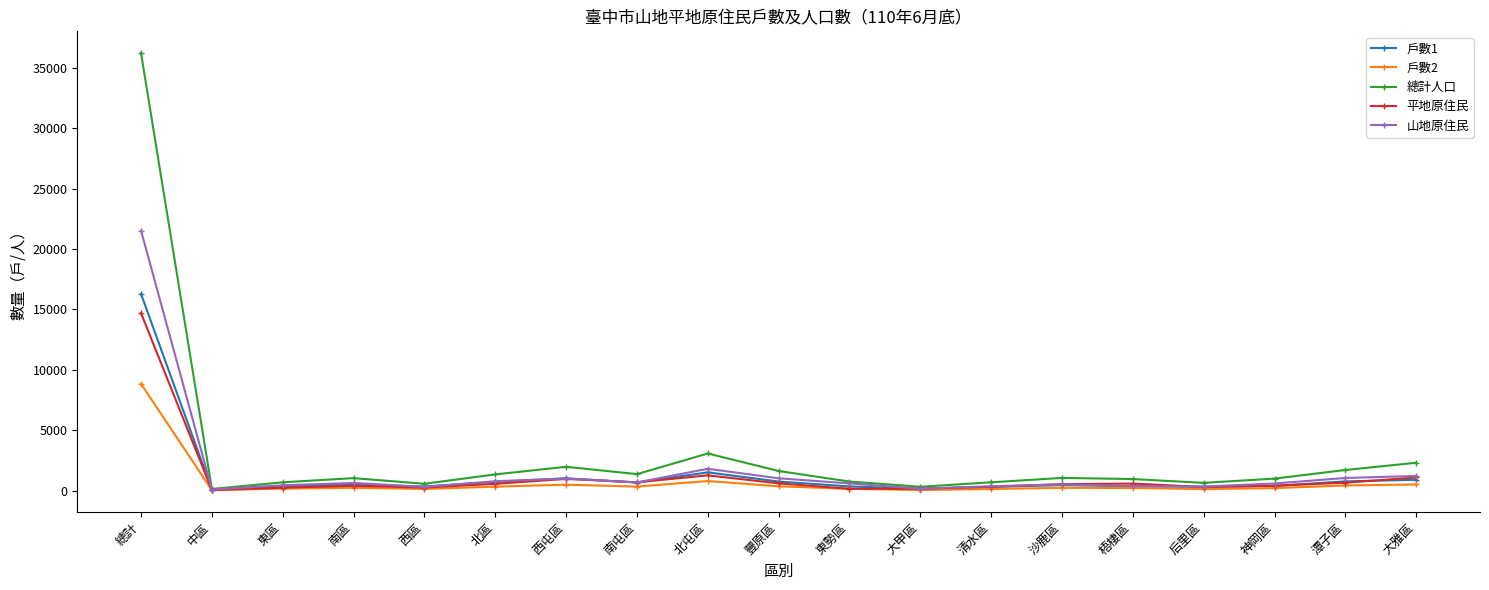

What is the difference between the maximum and second lowest values in the 山地原住民 series?

21359